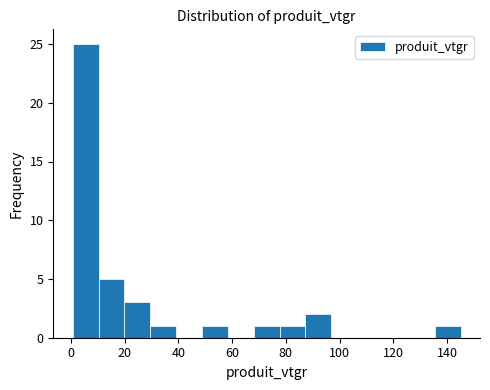

How tall is the bar that spans 0 to 10 on the x-axis? Neither the bar edges nor the heights are printed on the chart, so give them approximately, as read against the axes.

25